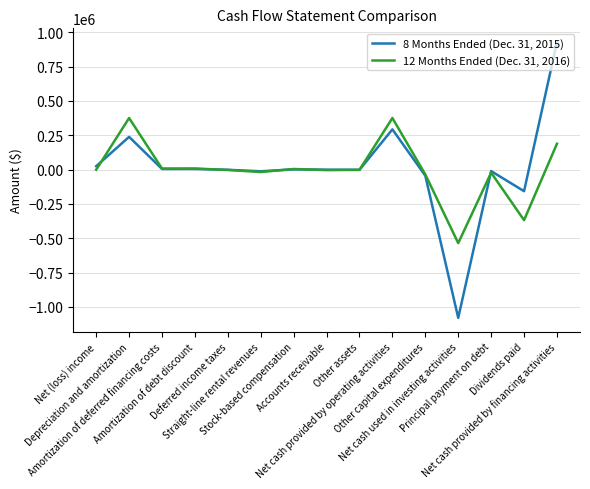

Which series has the largest range (max minus min)?

8 Months Ended (Dec. 31, 2015)